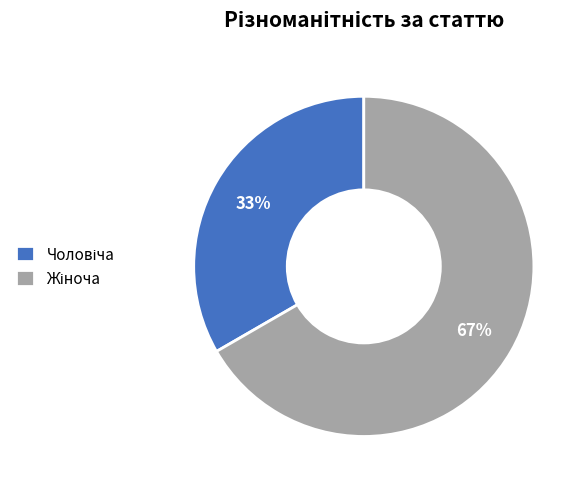

Is there a majority slice in this chart?

Yes